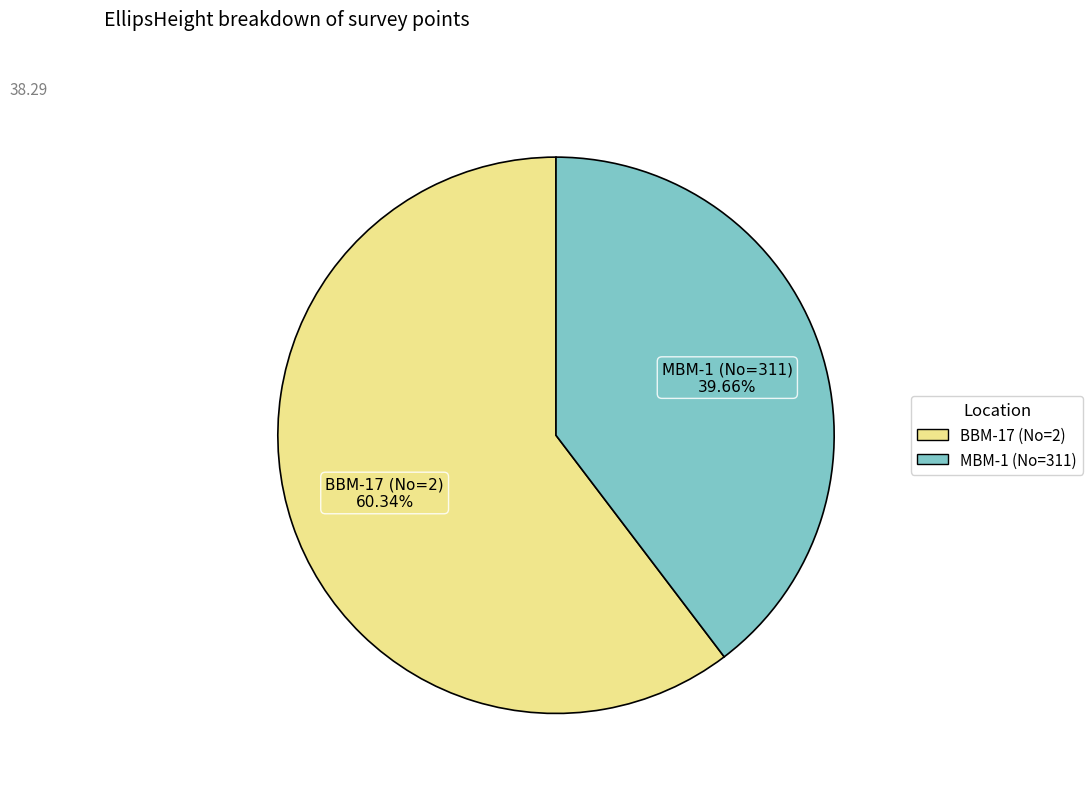

To the nearest percent, what portion does BBM-17 (No=2) represent?

60%